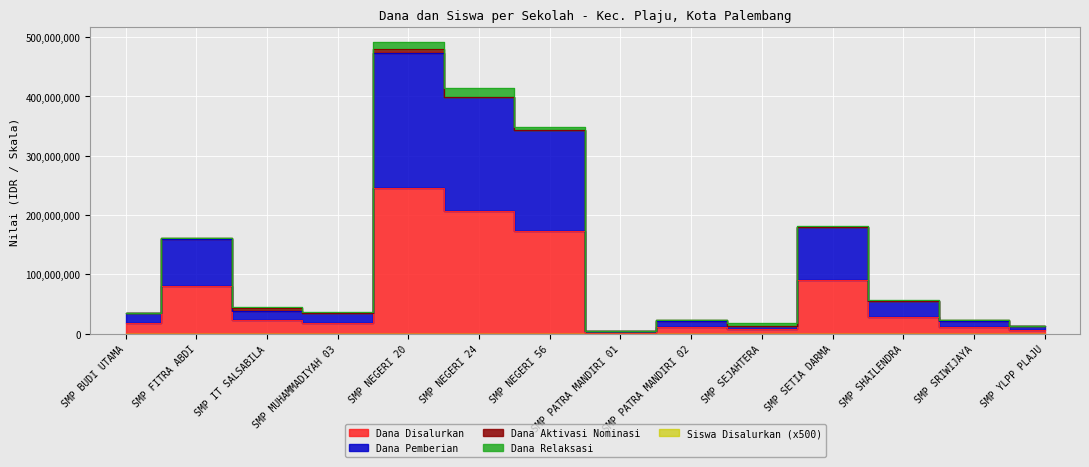

How many categories are shown in the chart?

14